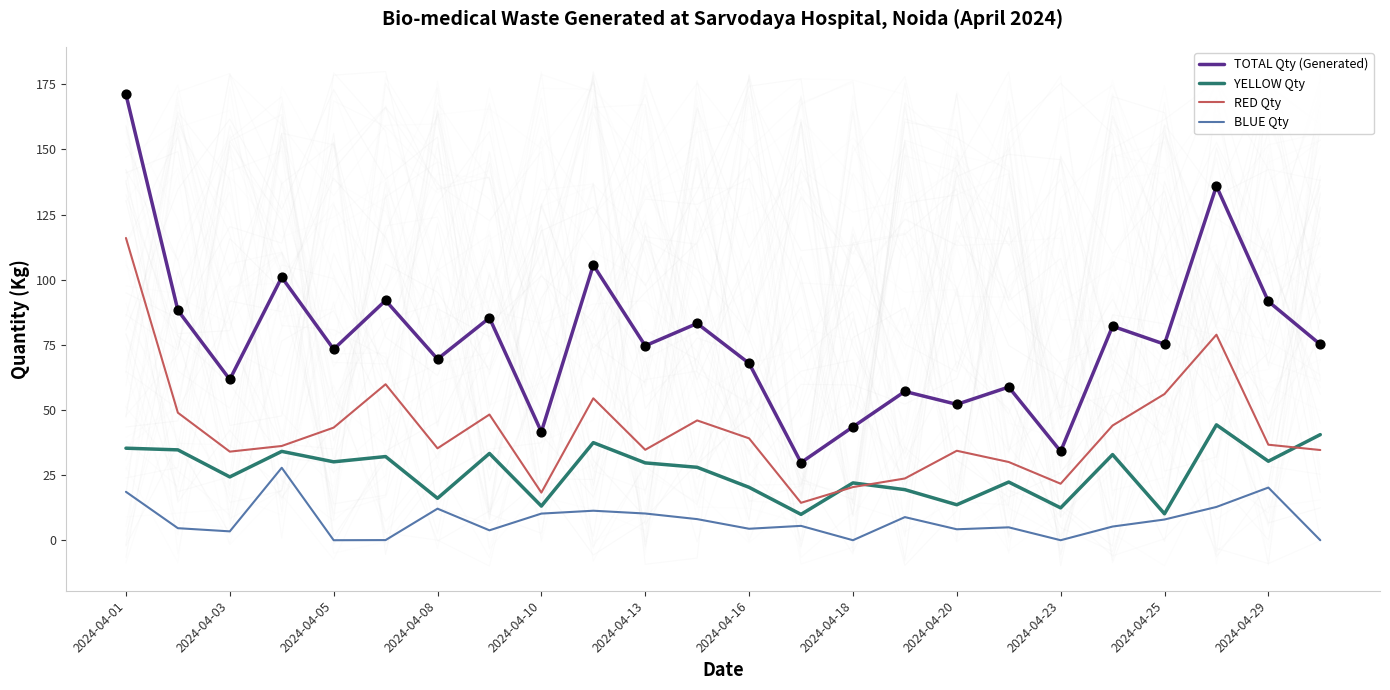

Which series has the largest total across all categories?

TOTAL Qty (Generated)